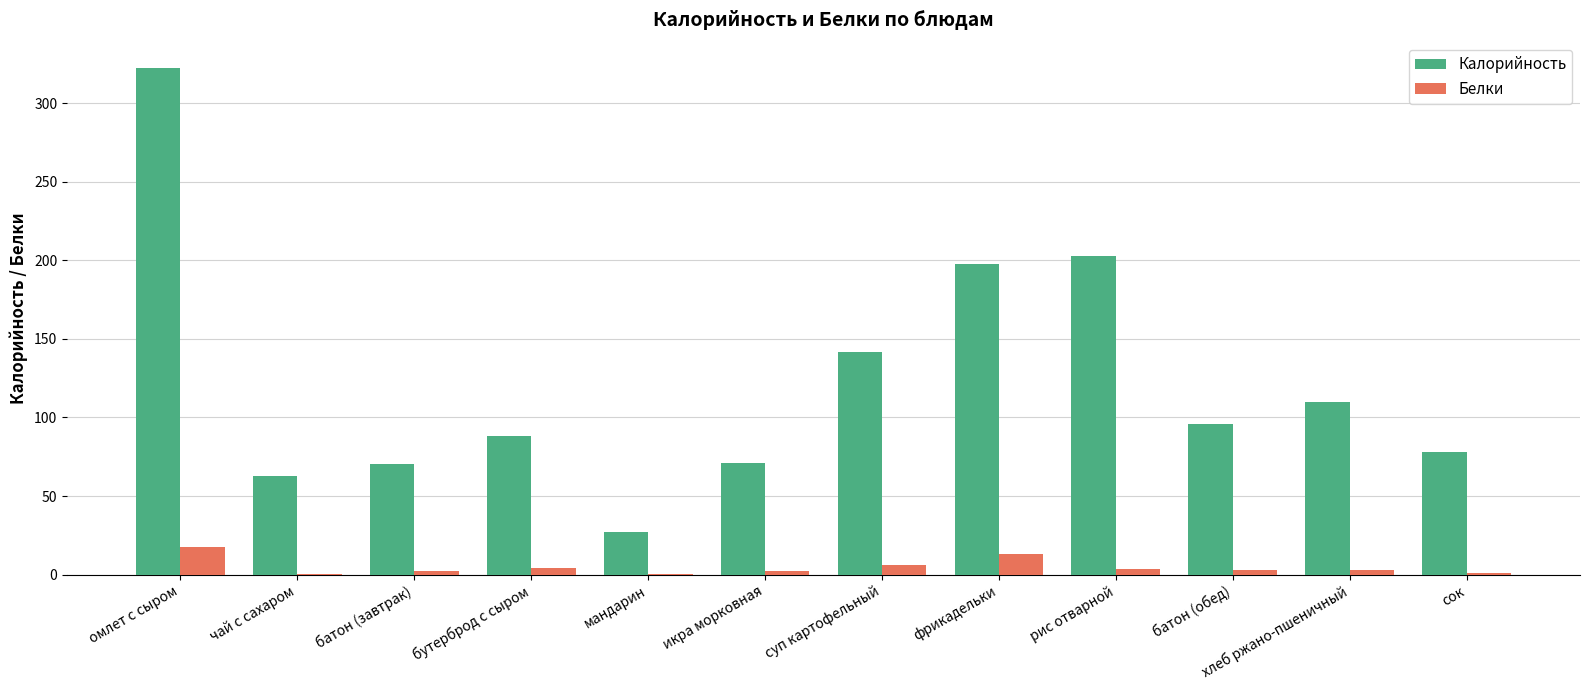

What are all the series names shown in the legend?

Калорийность, Белки